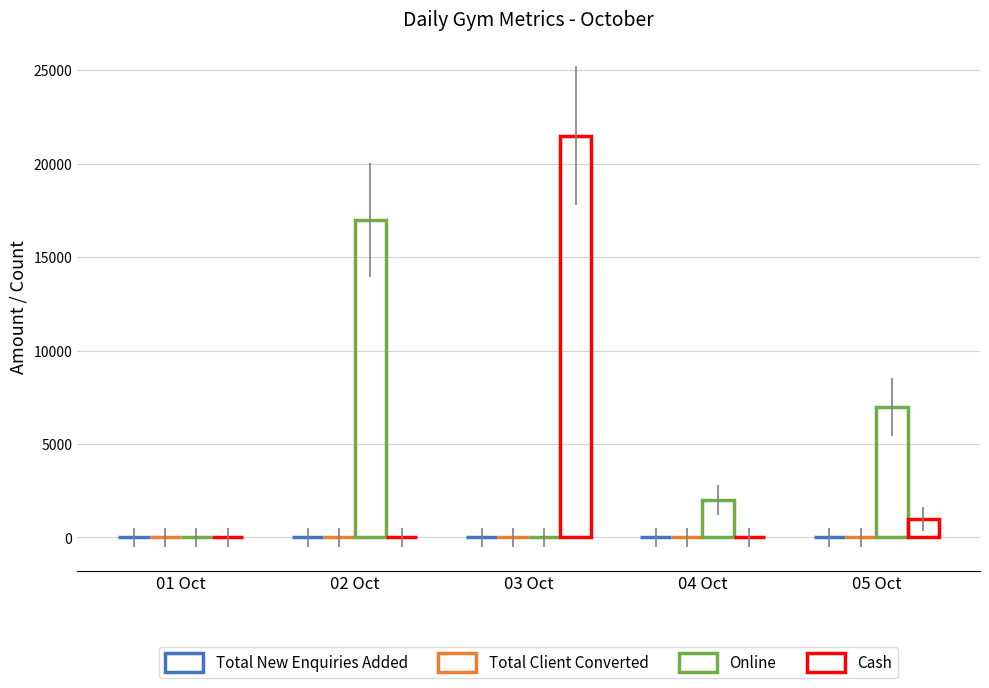

Which series has the largest total across all categories?

Online